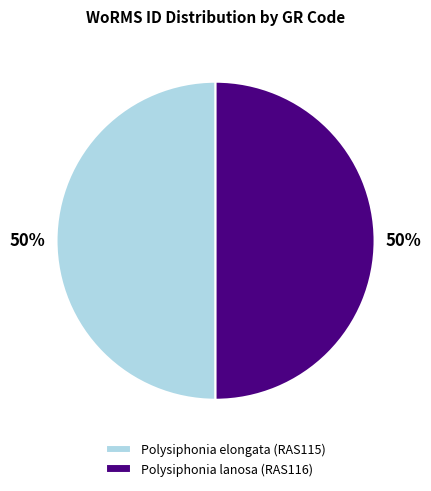

What is the ratio of the value at Polysiphonia lanosa (RAS116) to the value at Polysiphonia elongata (RAS115)?

1.0